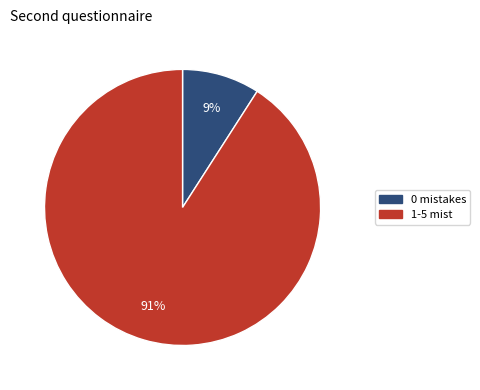

How many segments does this pie chart have?

2